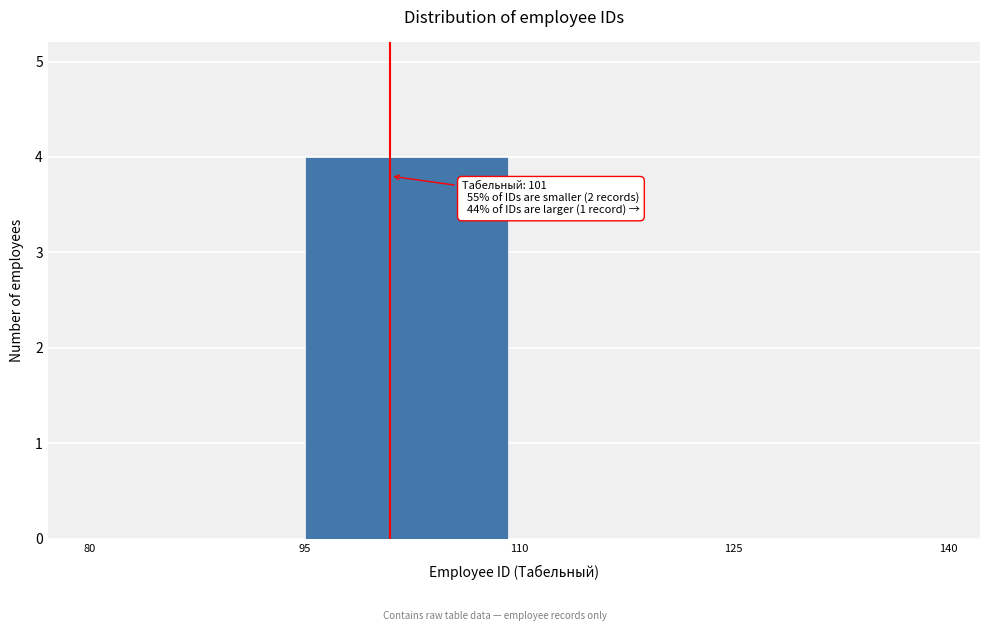

Reading left to right, what are all the values shown in this chart?

80=0	95=4	110=0	125=0